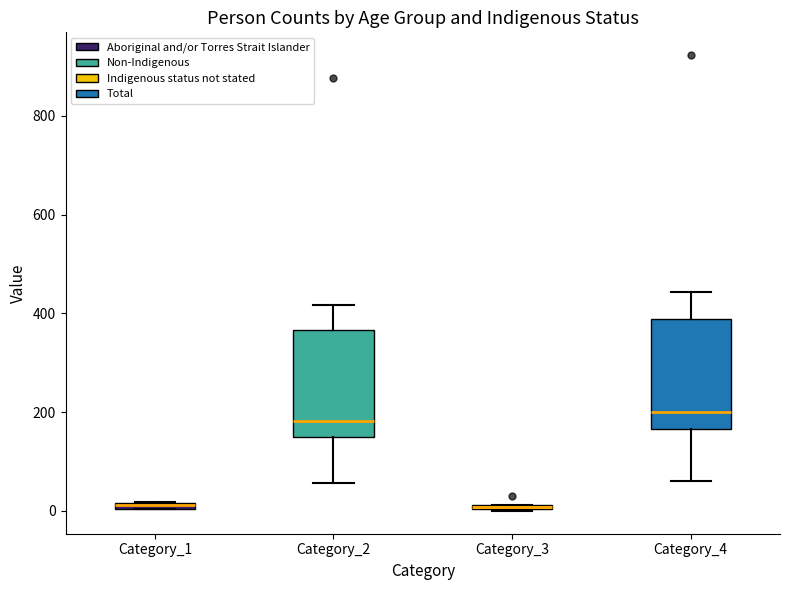

Where is the upper edge of the box for Category_4 on the y-axis? The values are not printed on the chart, so give them approximately, as read against the axis.

380